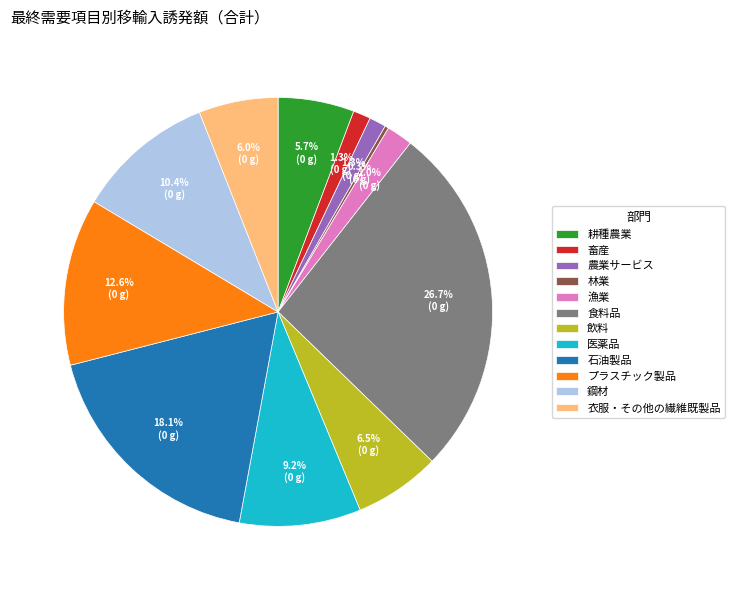

To the nearest percent, what percentage of the pie is 鋼材?

10%